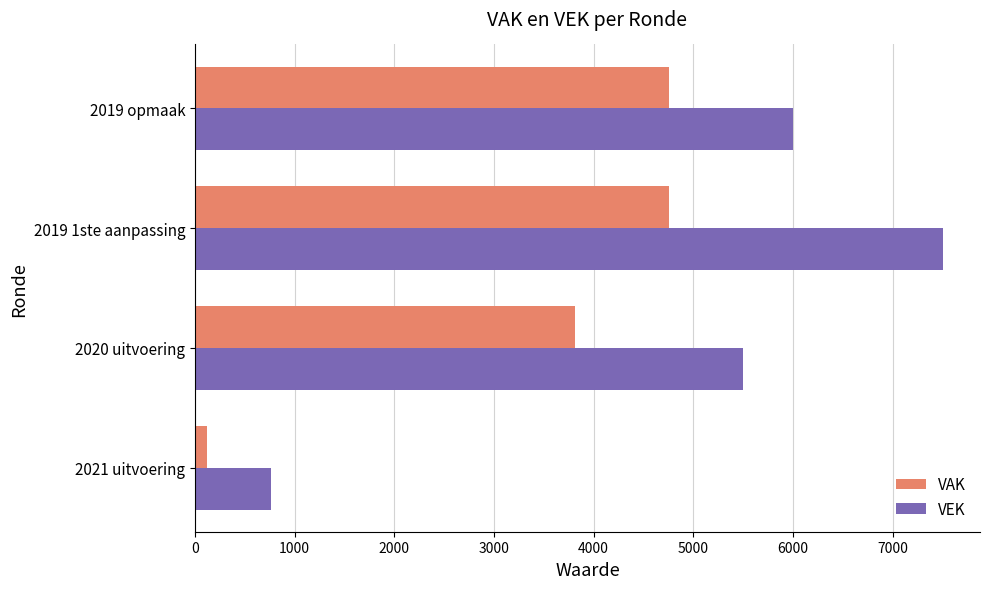

The value of VAK at 2019 opmaak is 4756. True or false?

True